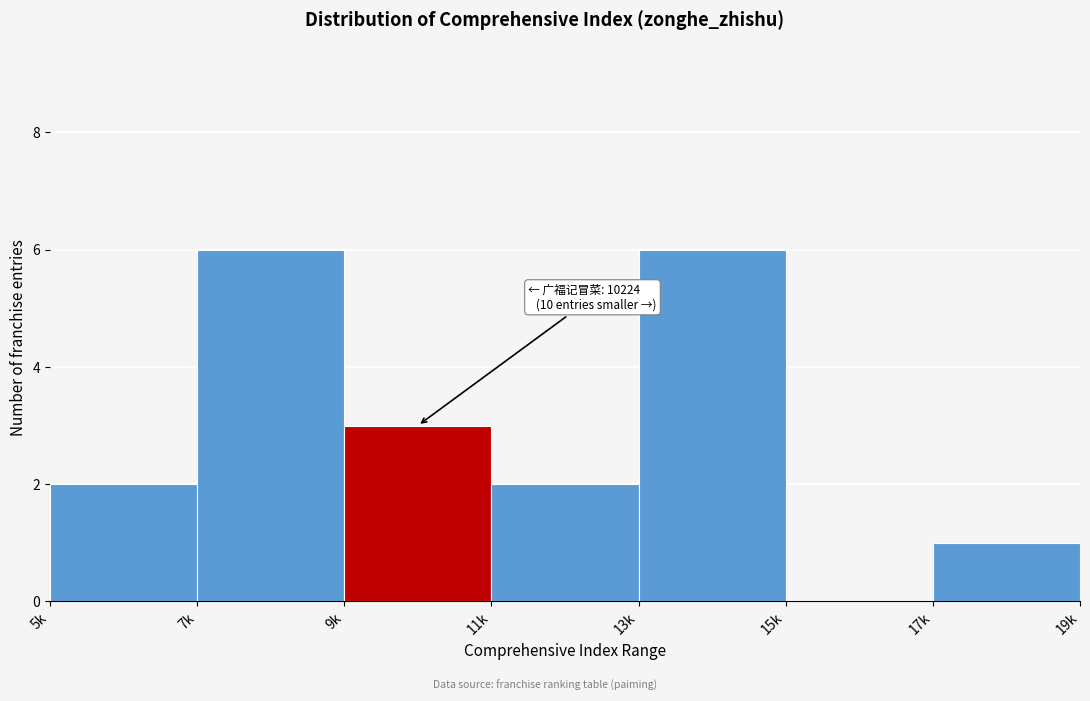

Reading left to right, transcribe all the data shown in this chart.

5k=2	7k=6	9k=3	11k=2	13k=6	15k=0	17k=1